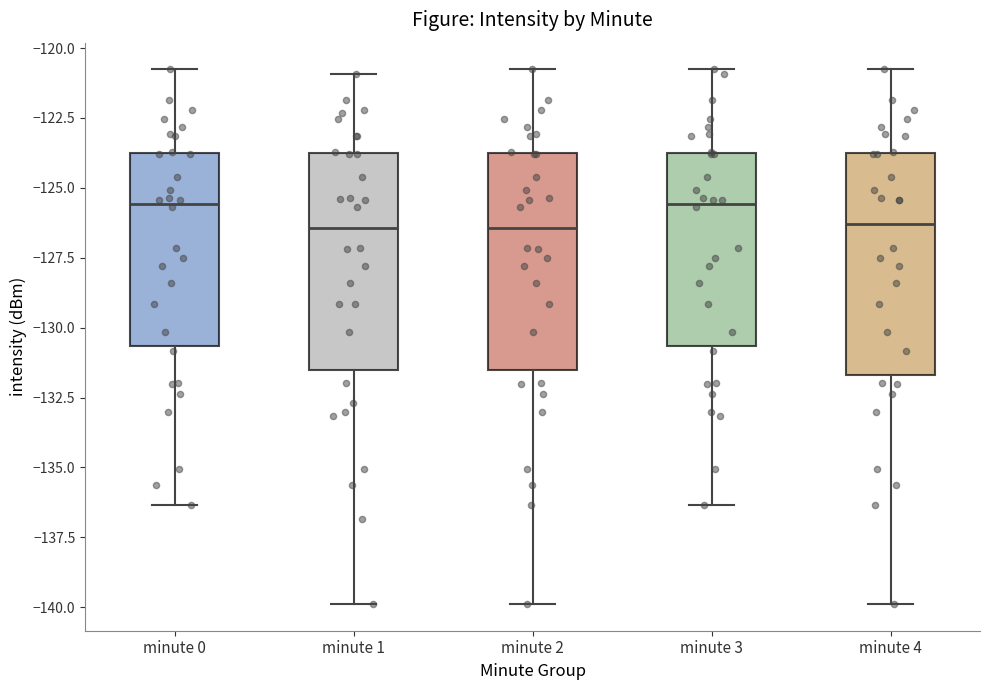

Where does the lower whisker of the box for minute 0 end on the y-axis? The values are not printed on the chart, so give them approximately, as read against the axis.

-136.5